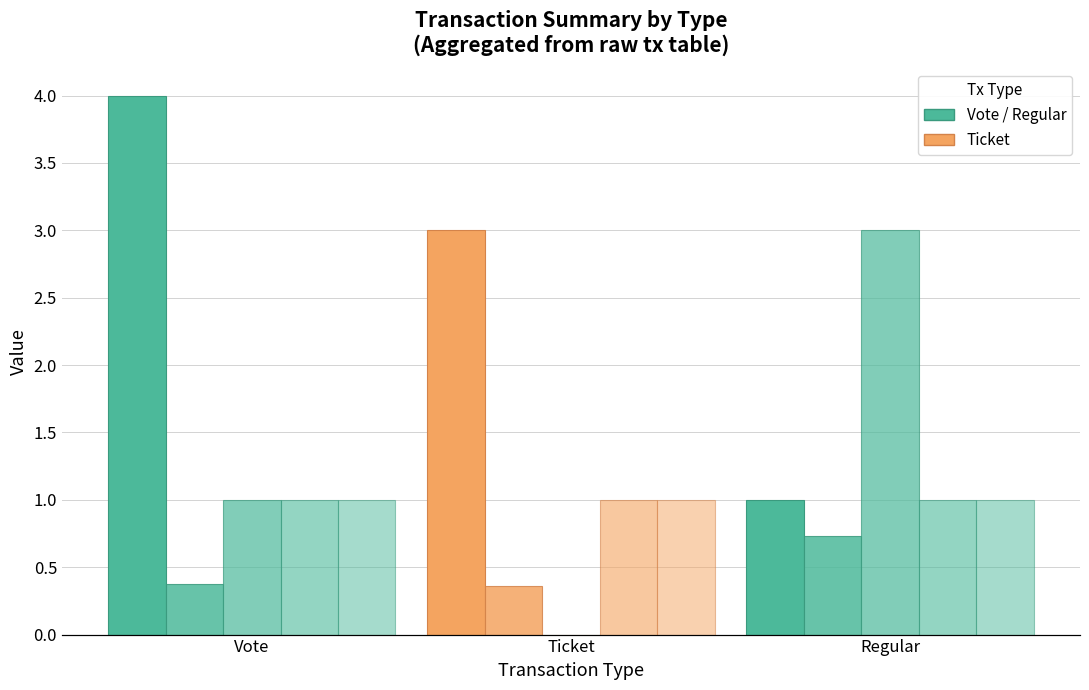

True or false: valid_mainchain has a value of 0.3 at Regular.

False